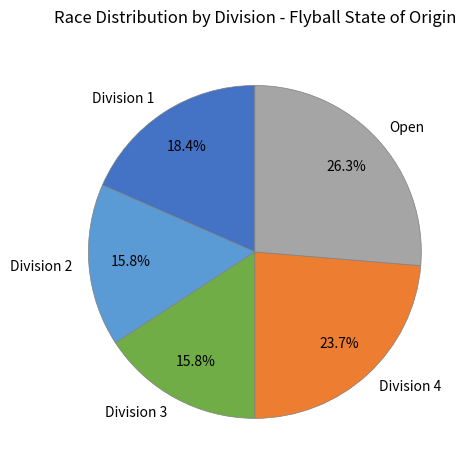

Approximately how many times larger is the value at Division 1 compared to Division 2?

1.2